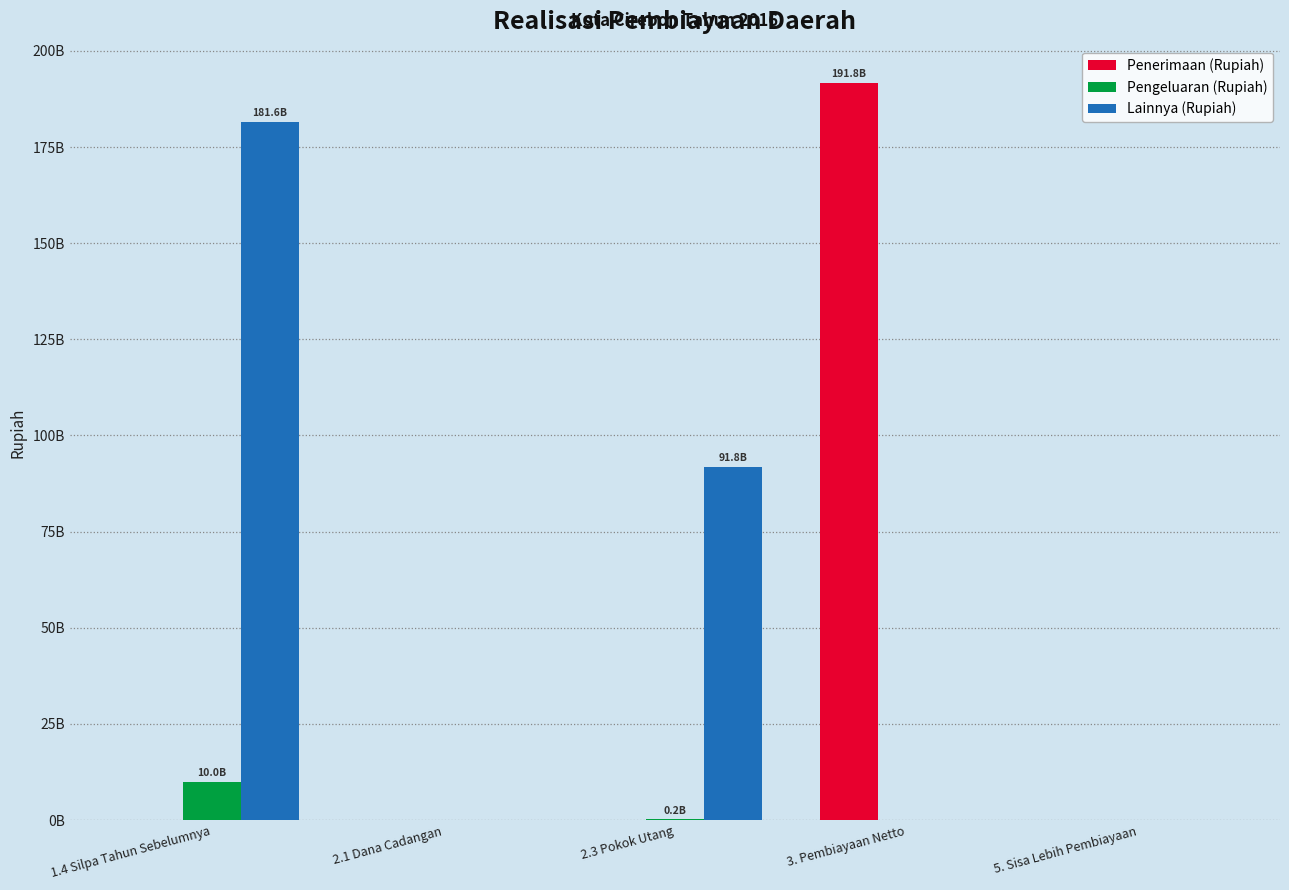

Is the value of Pengeluaran (Rupiah) at 1.4 Silpa Tahun Sebelumnya greater than the value of Lainnya (Rupiah) at 2.1 Dana Cadangan?

Yes